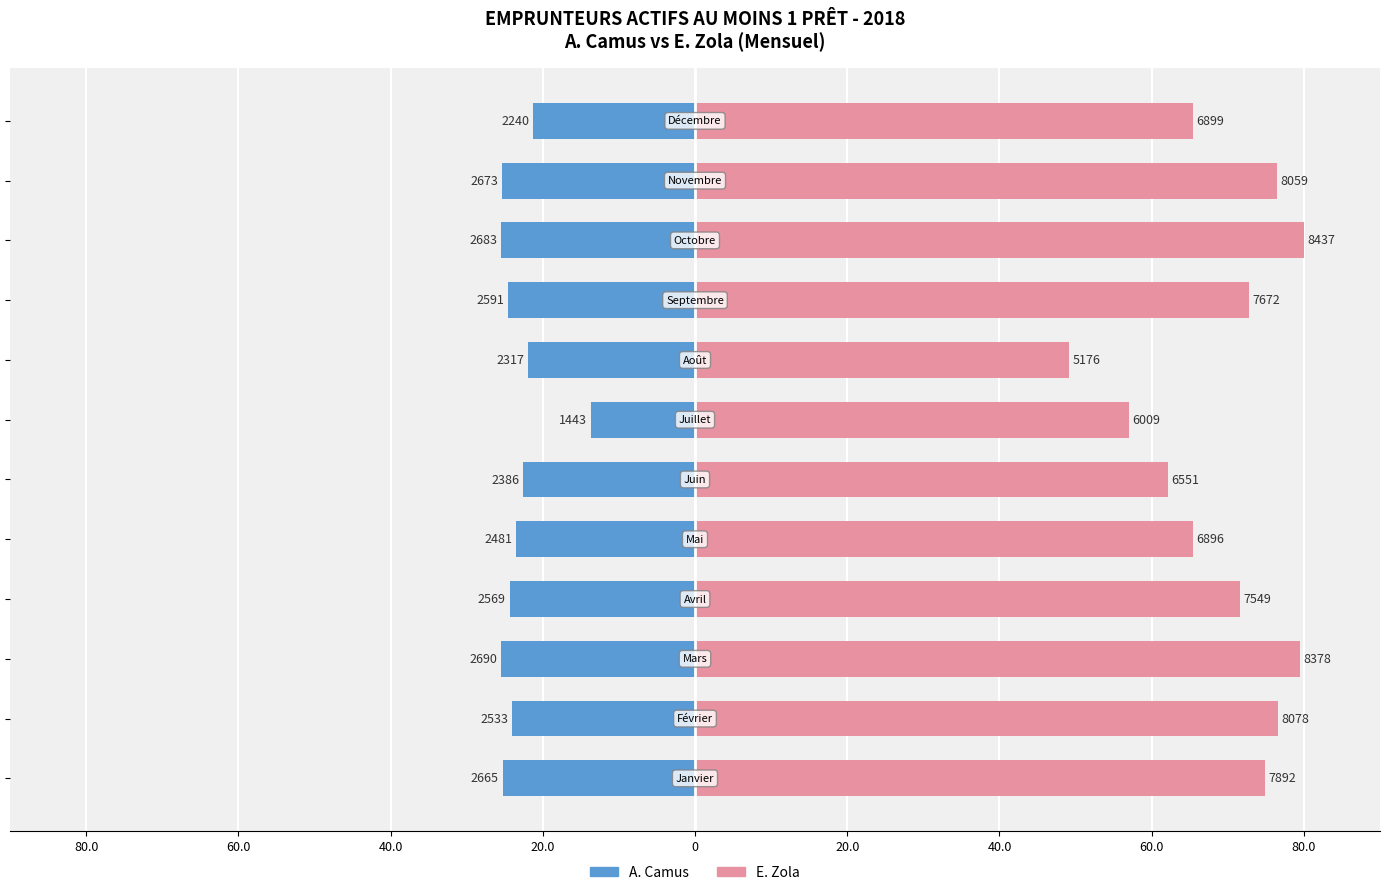

What value does the E. Zola series have at 80.0?

74.8